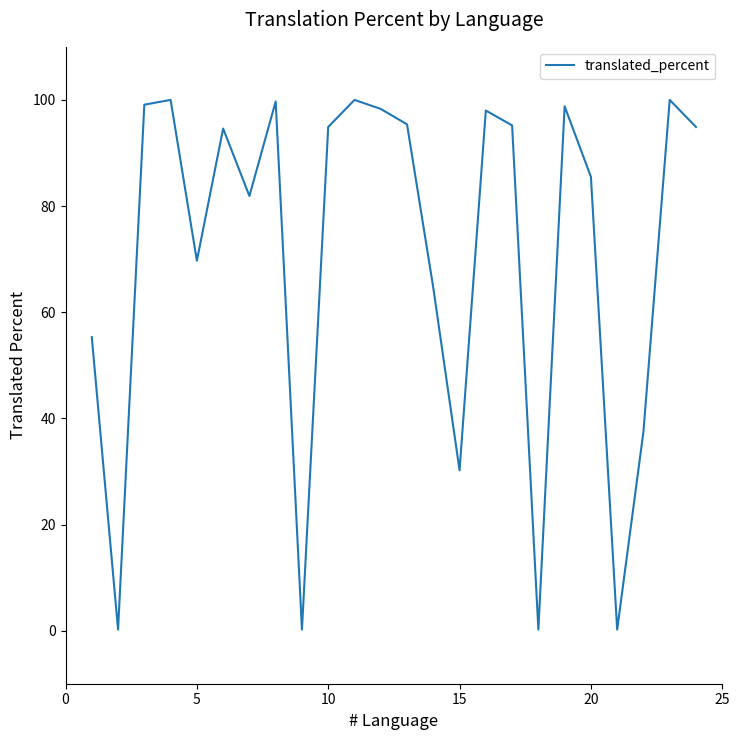

What is the maximum value shown in the chart?

100.0